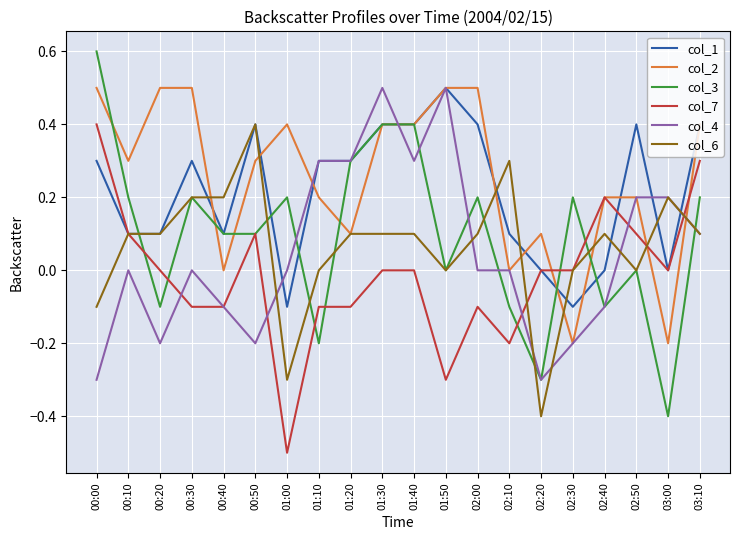

Is it true that col_1 equals 0.6 at 00:50?

False